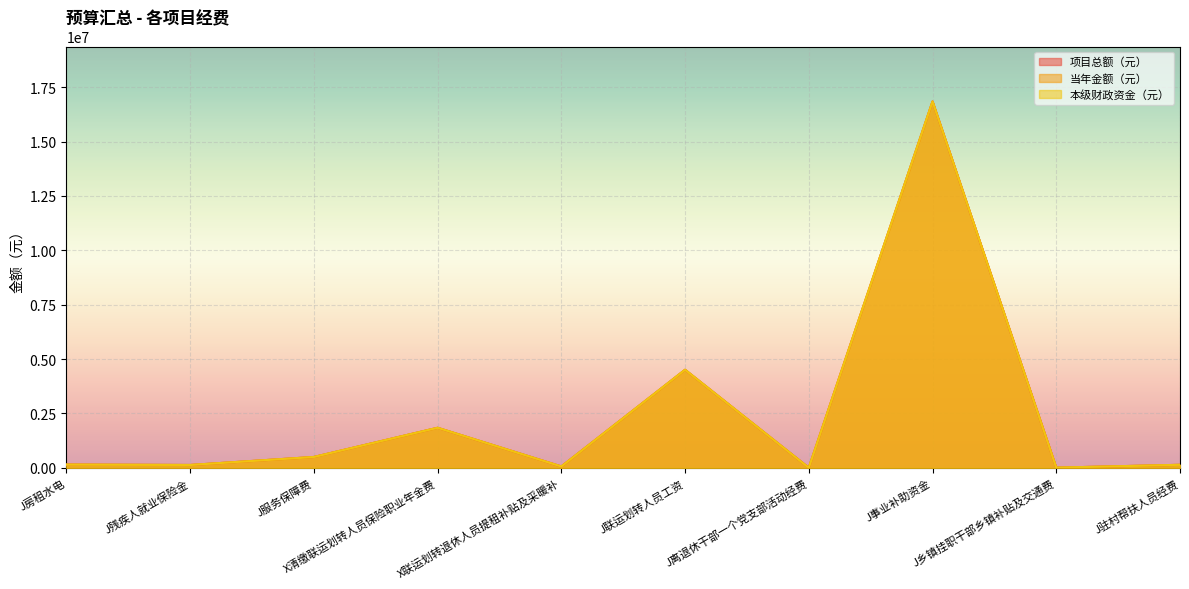

True or false: 本级财政资金（元） and 项目总额（元） cross at least once.

False